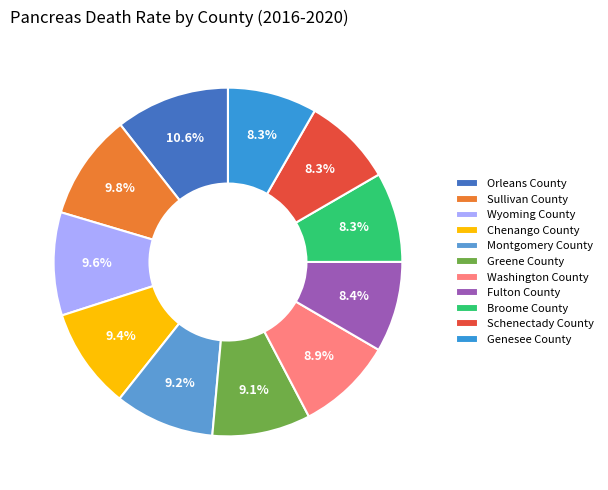

Approximately how many times larger is the value at Sullivan County compared to Greene County?

1.1